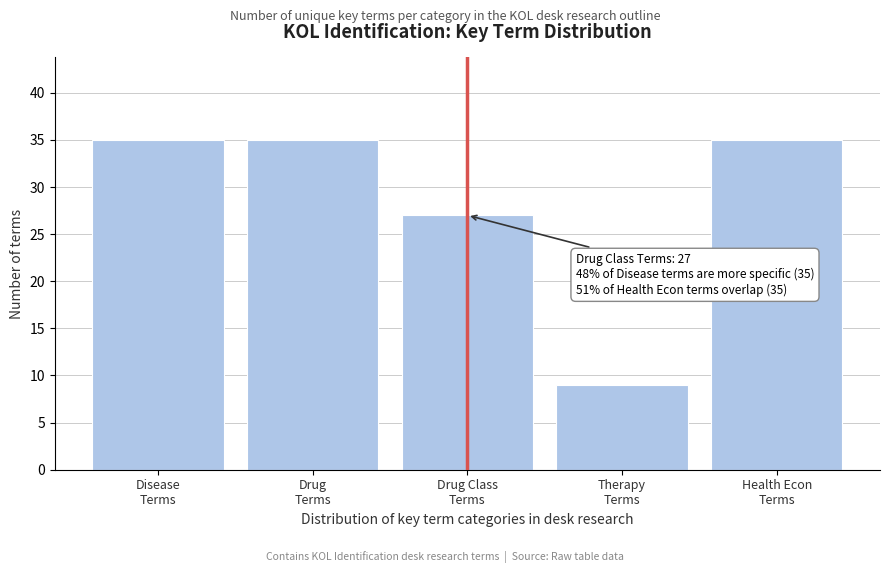

Reading left to right, extract all data points from this chart.

35	35	27	9	35